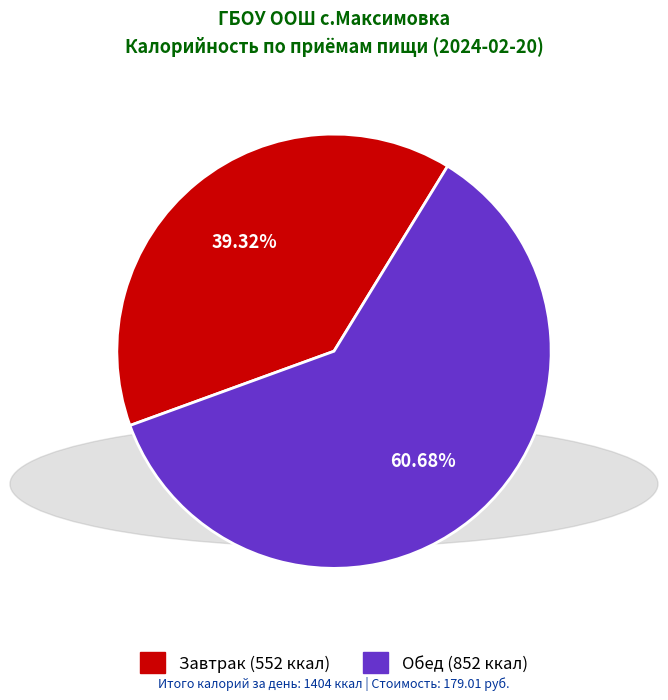

To the nearest percent, what is the combined percentage of Обед and Завтрак?

100%